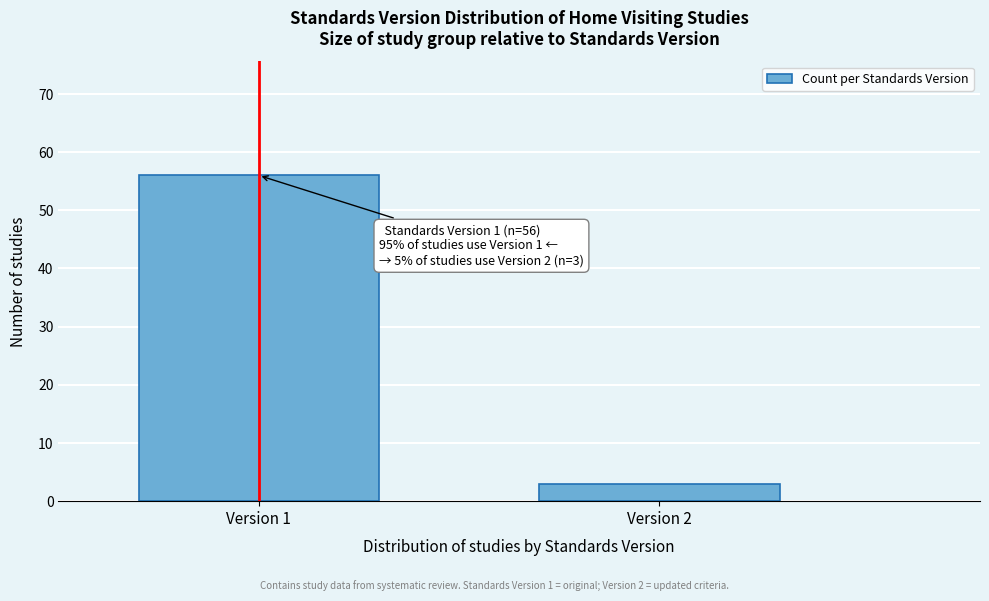

Reading left to right, what are all the values shown in this chart?

56	3